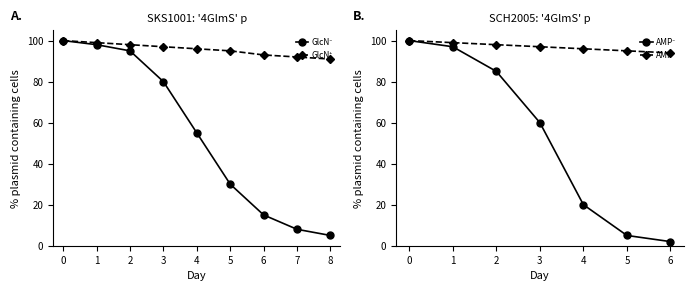

Where is GlcN⁻ nearest to the value 52?

4